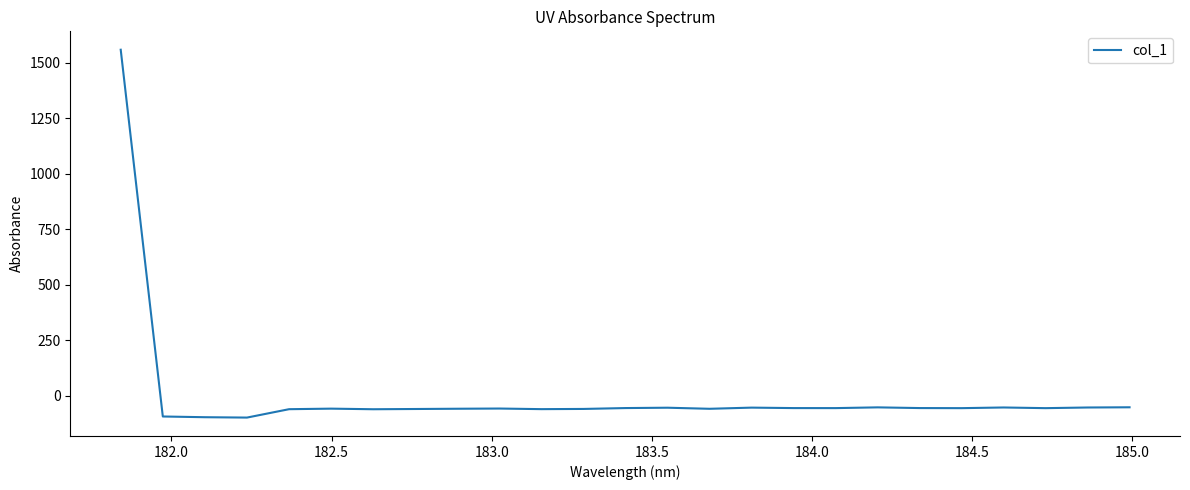

What is the maximum value shown in the chart?

1559.6